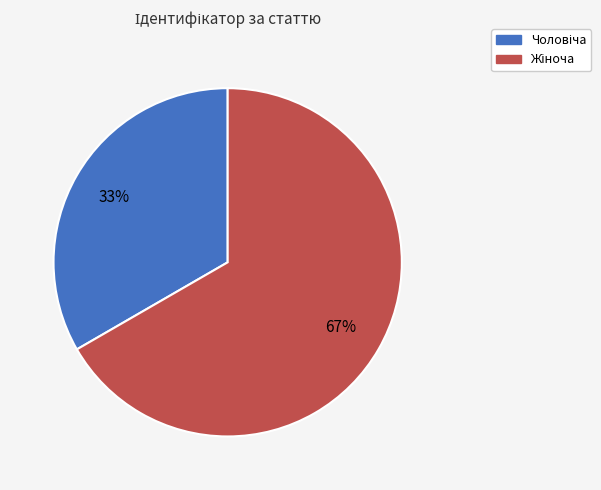

To the nearest percent, what is the average slice percentage?

50%